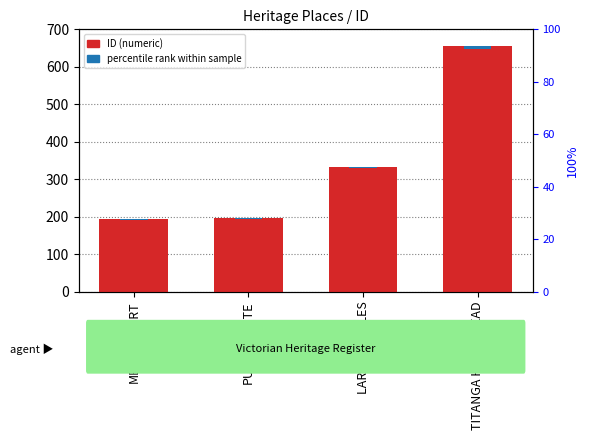

What is the sum of the ID (numeric) values at TITANGA HOMESTEAD and PURRUMBETE?

851.0